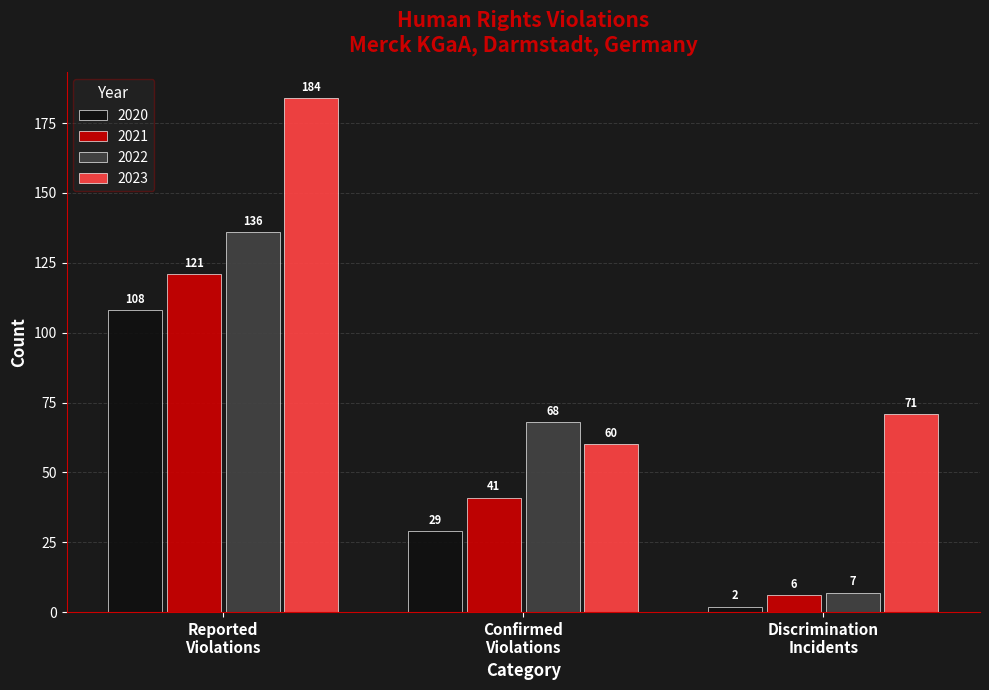

List the series in order of their peak value, highest first.

2023, 2022, 2021, 2020